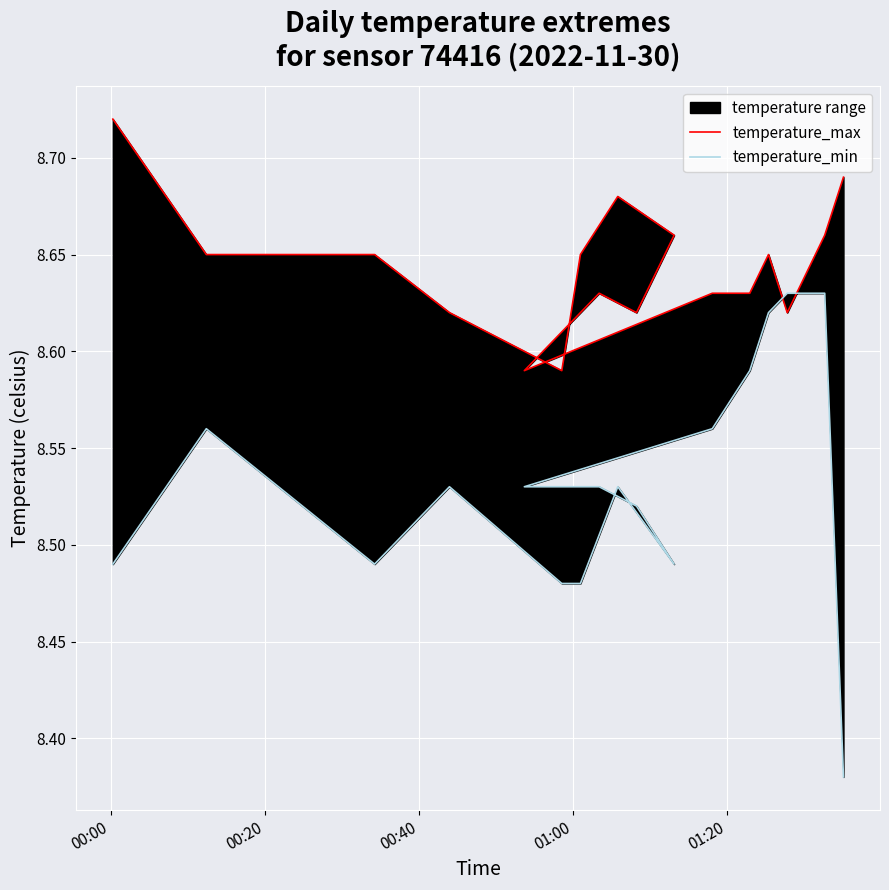

What is the value of the temperature_min point at the 8th from the left?

8.5